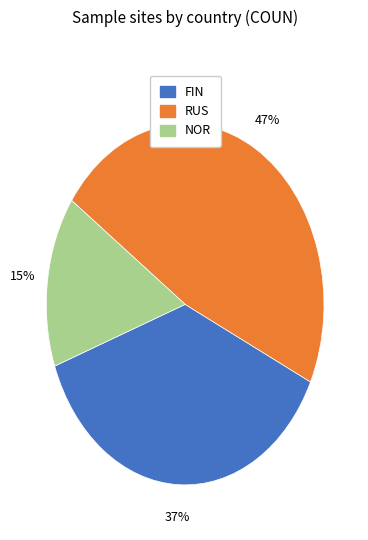

Between FIN and RUS, which is larger?

RUS